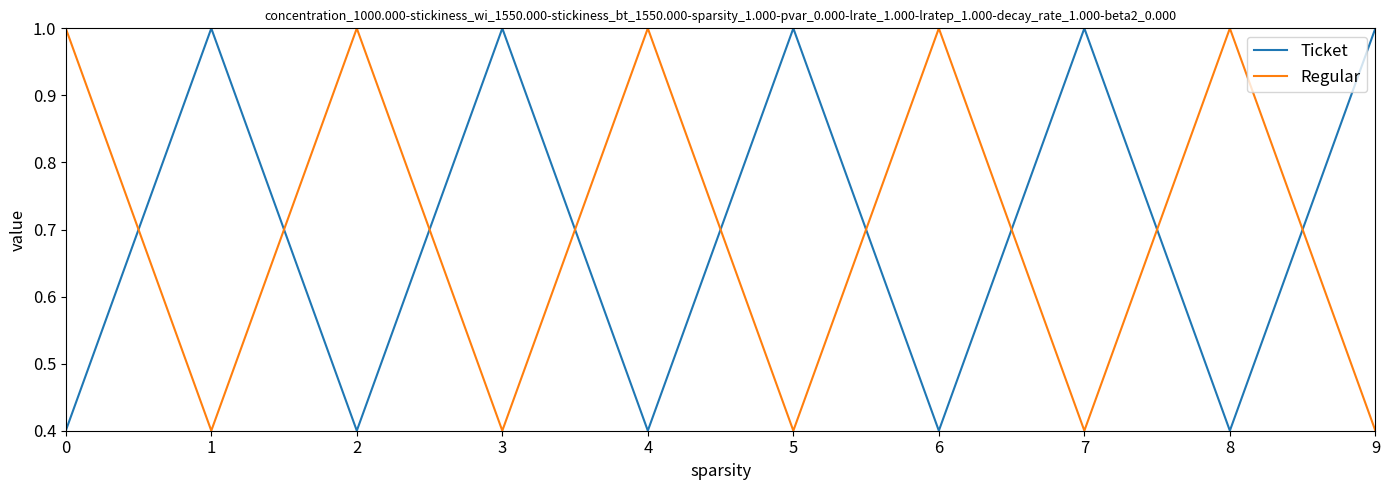

What is the spread (max minus min) of values at 3?

0.6